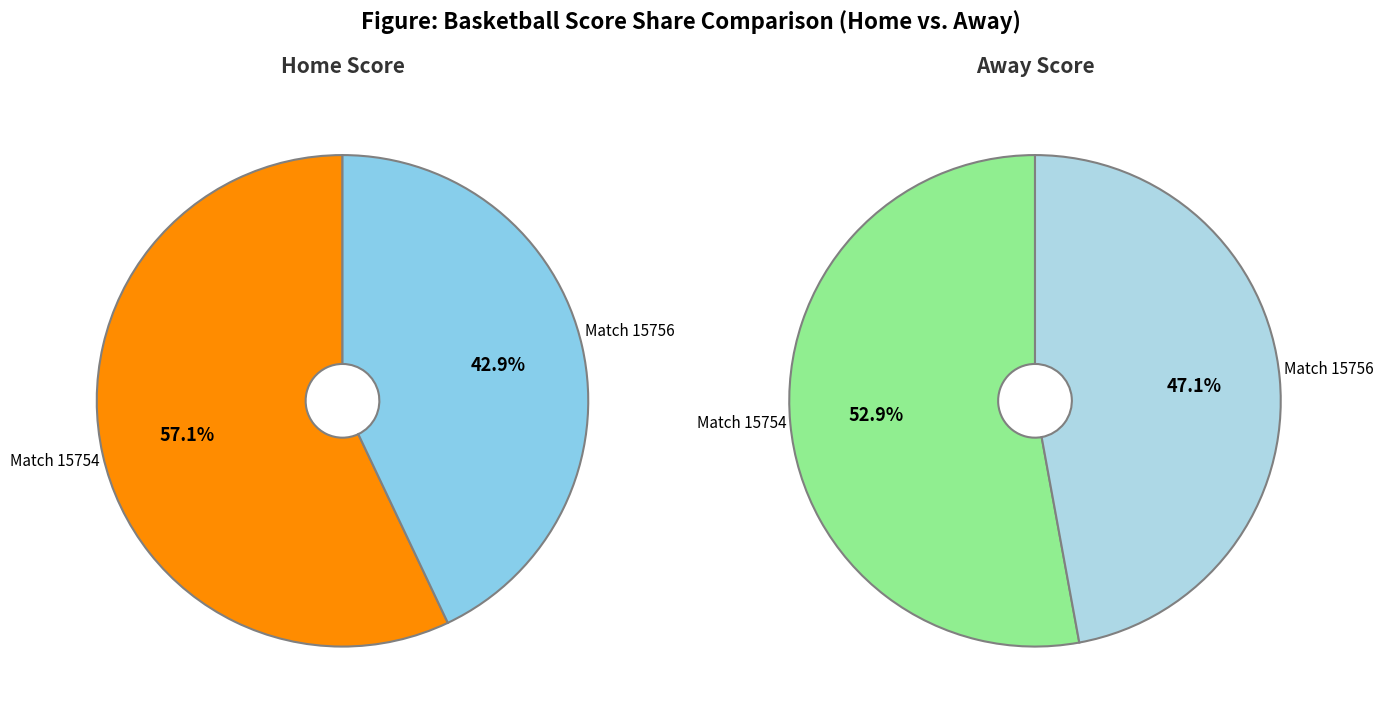

What percentage is the 15756 slice, to the nearest percent?

43%